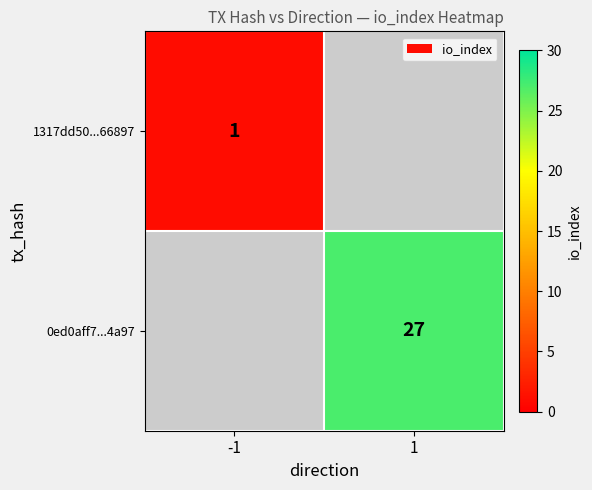

The value of 0ed0aff7...4a97 at 1 is 49. True or false?

False